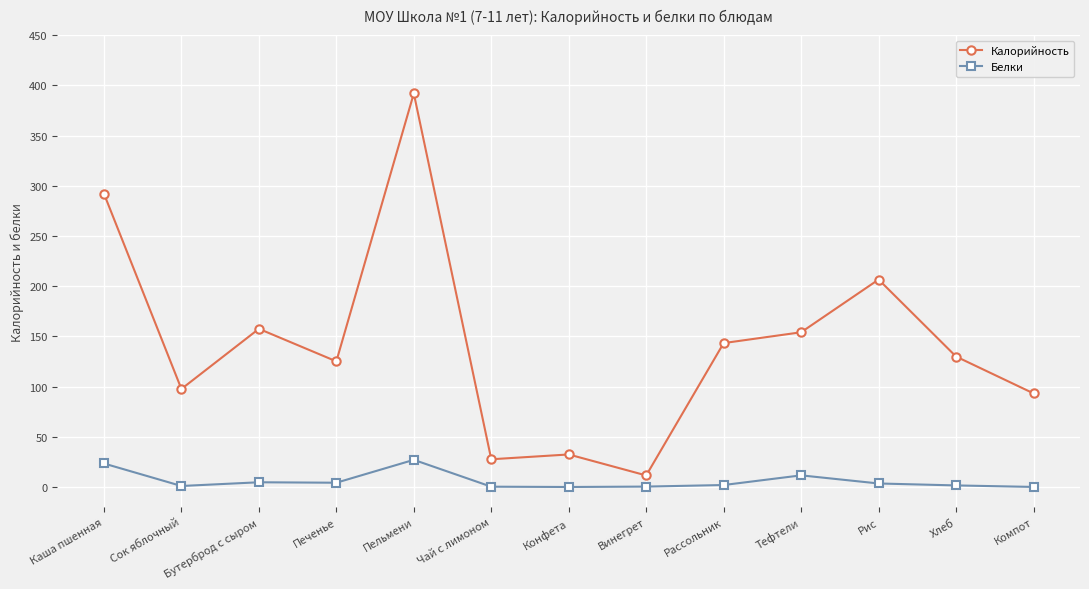

List the series in order of their peak value, highest first.

Калорийность, Белки